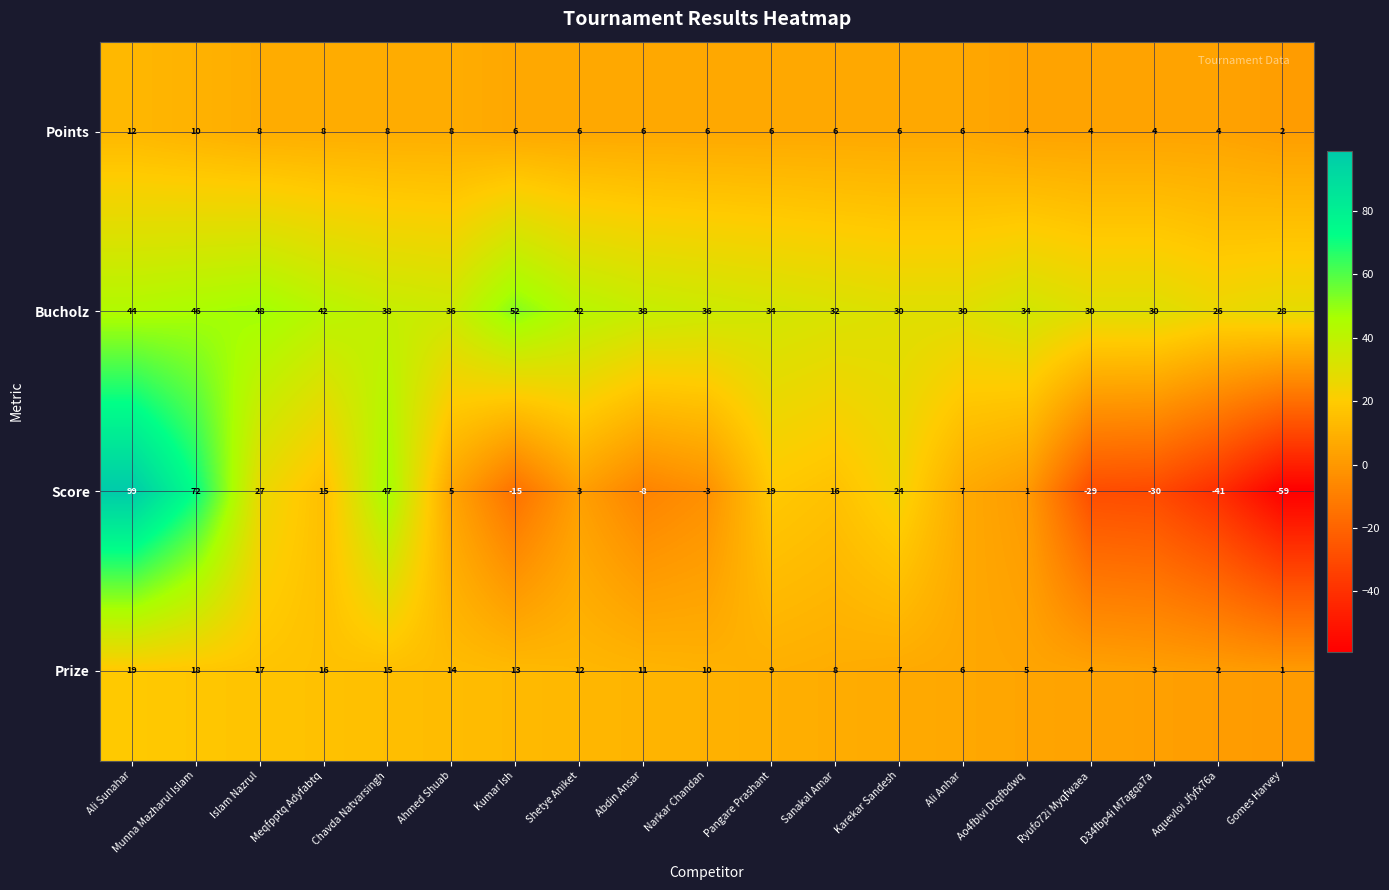

What is the average value of the Prize series?

10